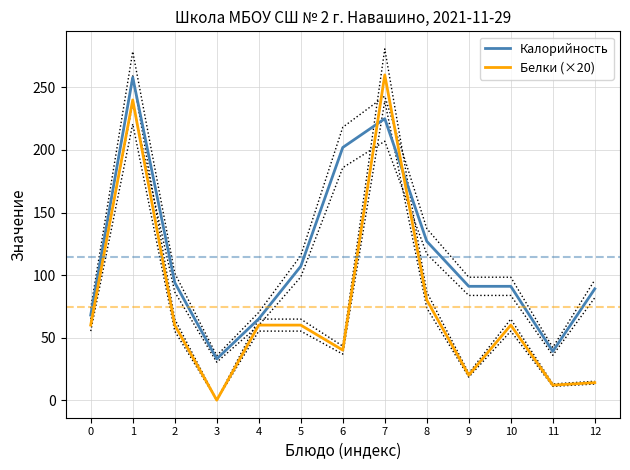

Reading left to right, what are all the values shown in this chart?

Калорийность: 68	258	94	33	65	107	202	225	127	91	91	39	89
Белки (×20): 60	240	60	0	60	60	40	260	80	20	60	12	14